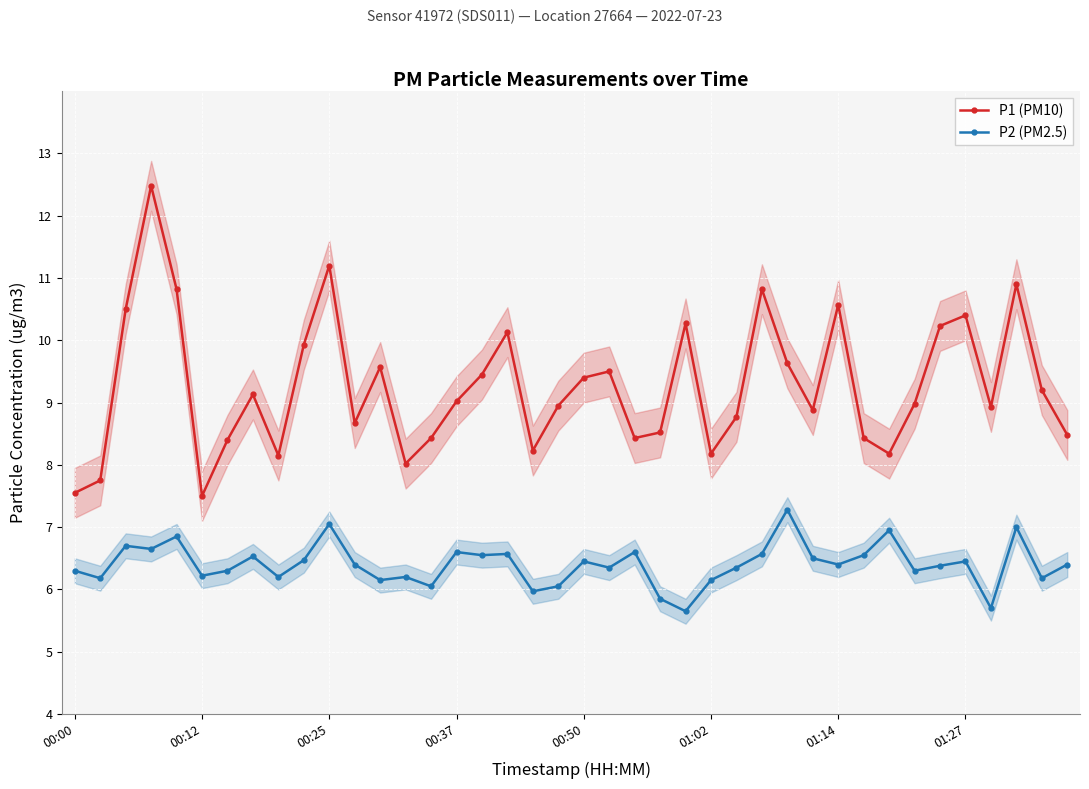

Is the value of P2 (PM2.5) at 39 greater than the value of P1 (PM10) at 36?

No